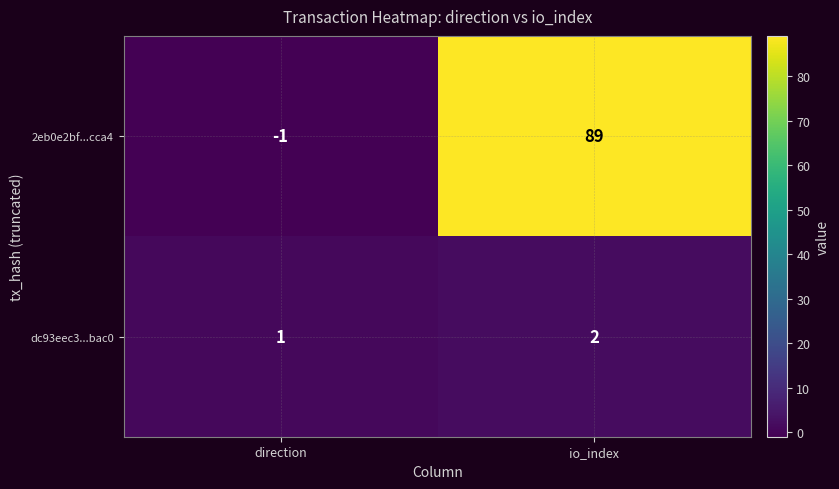

Rank the series by their maximum value, from highest to lowest.

2eb0e2bf...cca4, dc93eec3...bac0